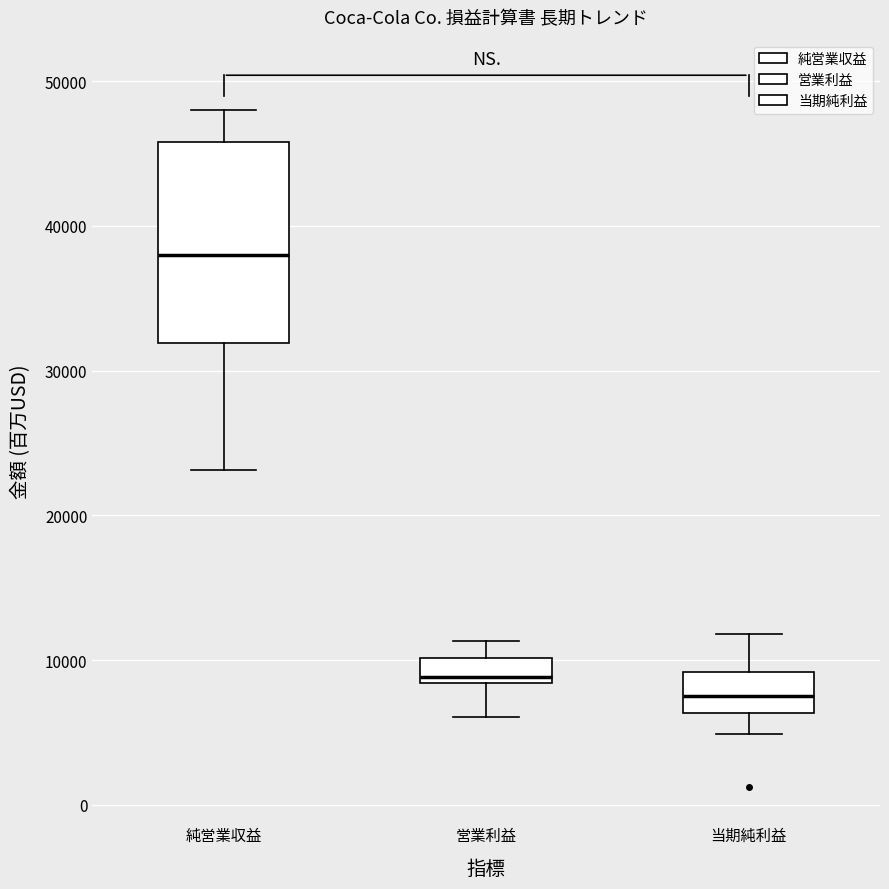

Which box is the tallest, from its lower edge to its upper edge?

純営業収益